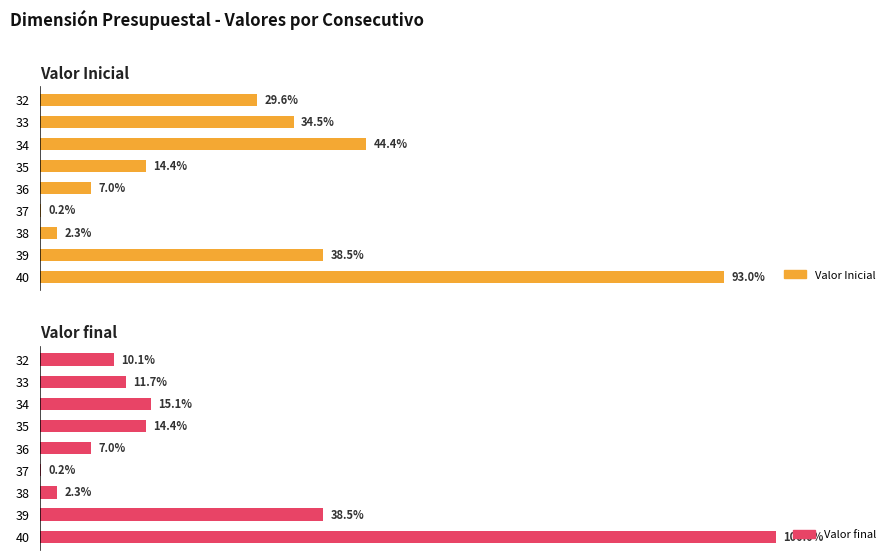

What is the value of the Valor Inicial bar at the 9th from the left?

93.0